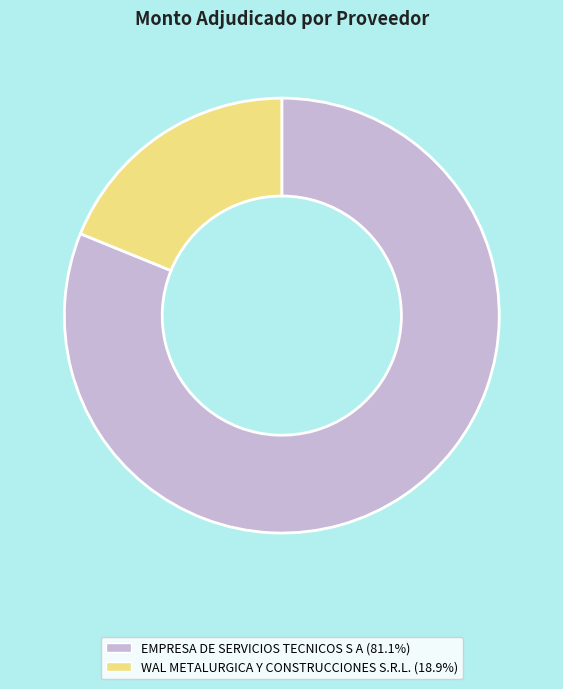

Rank the categories by value from highest to lowest.

EMPRESA DE SERVICIOS TECNICOS S A, WAL METALURGICA Y CONSTRUCCIONES S.R.L.